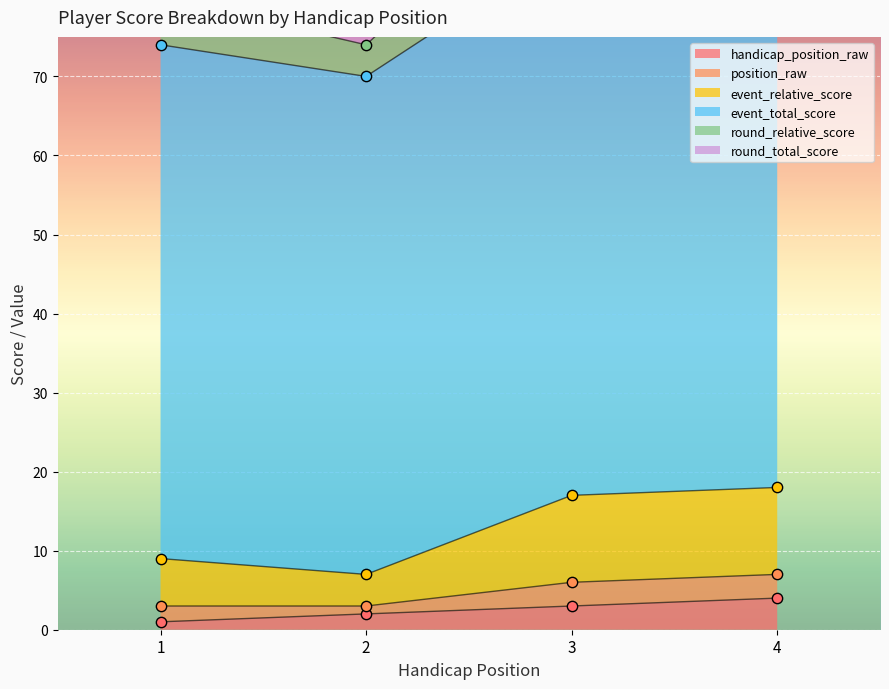

At which category is the sum across all series the highest?

4